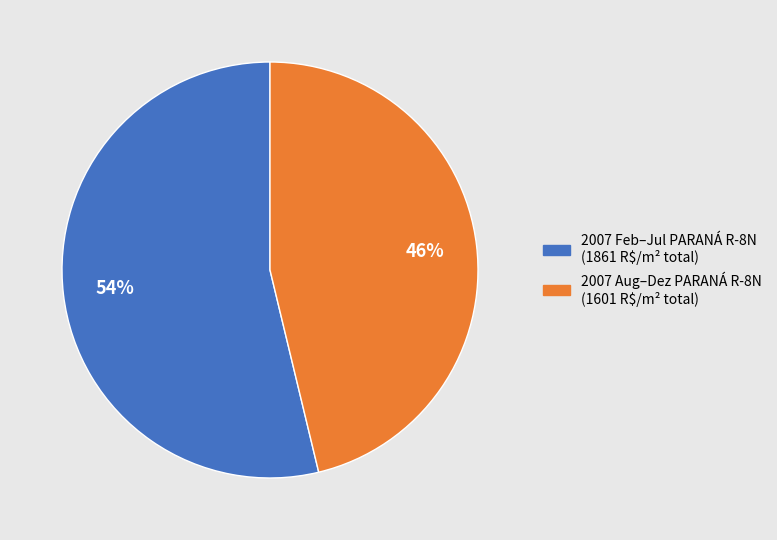

To the nearest percent, what is the average slice percentage?

50%